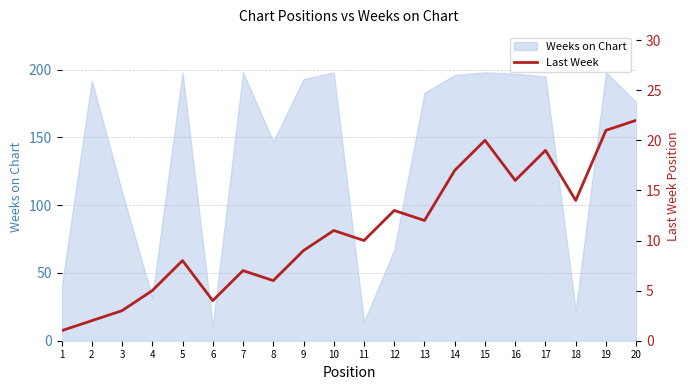

List the labels in order of value, largest first.

20, 19, 15, 17, 14, 16, 18, 12, 13, 10, 11, 9, 5, 7, 8, 4, 6, 3, 2, 1